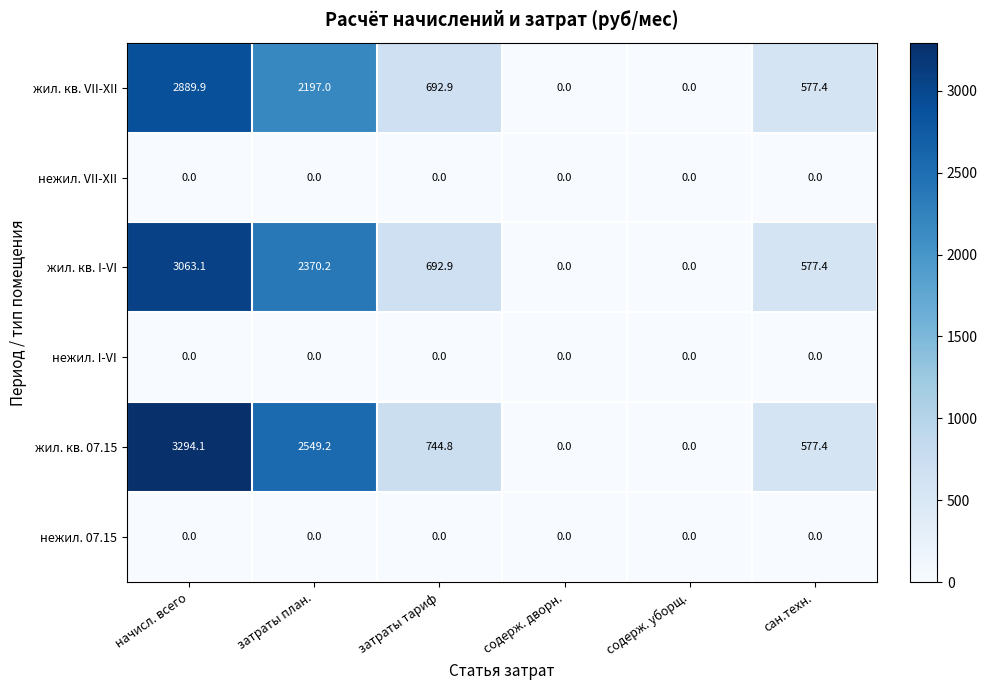

Which series has the largest total across all categories?

жил. кв. 07.15